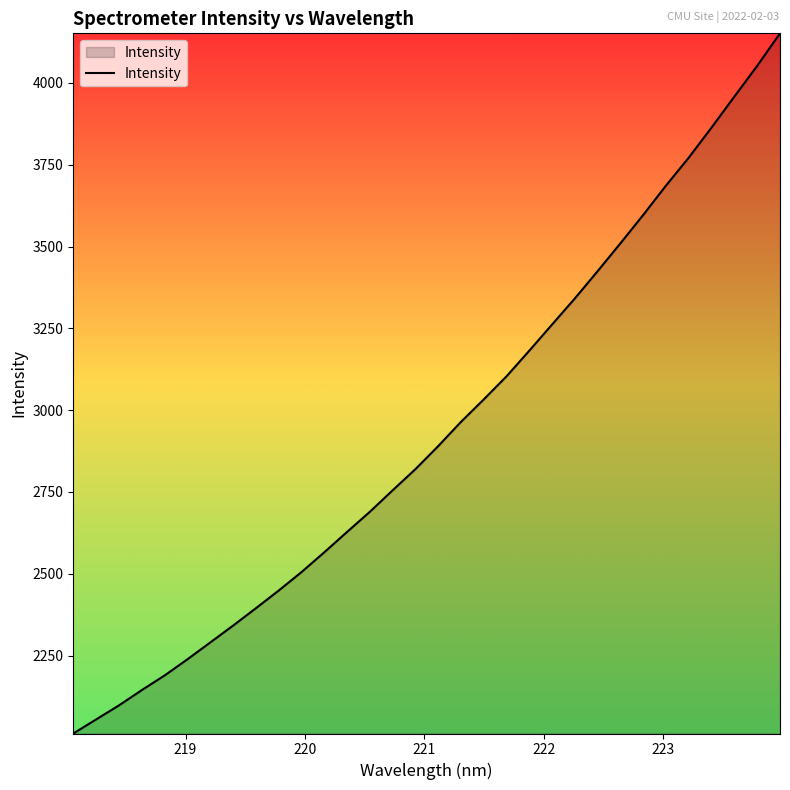

What is the difference between the maximum and minimum values?

2139.6